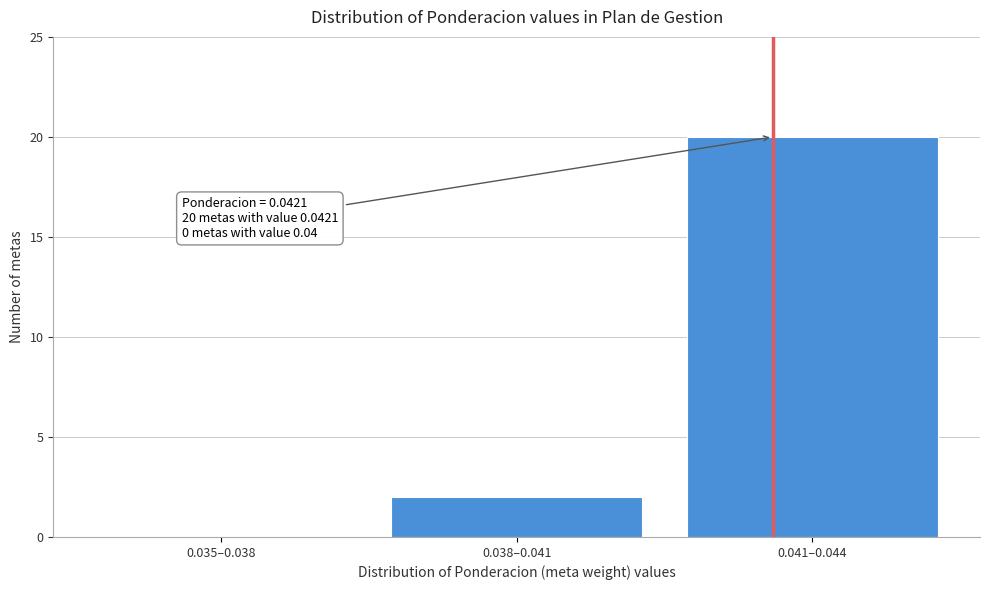

Reading right to left, list all the values displayed in this chart.

0.041–0.044=20	0.038–0.041=2	0.035–0.038=0